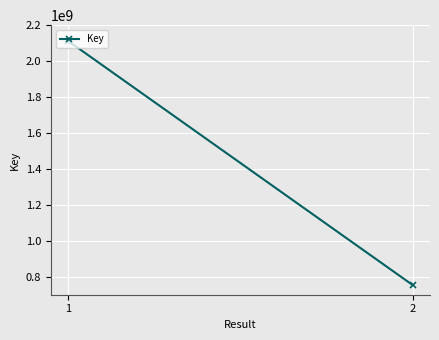

List the labels in order of value, smallest first.

2, 1